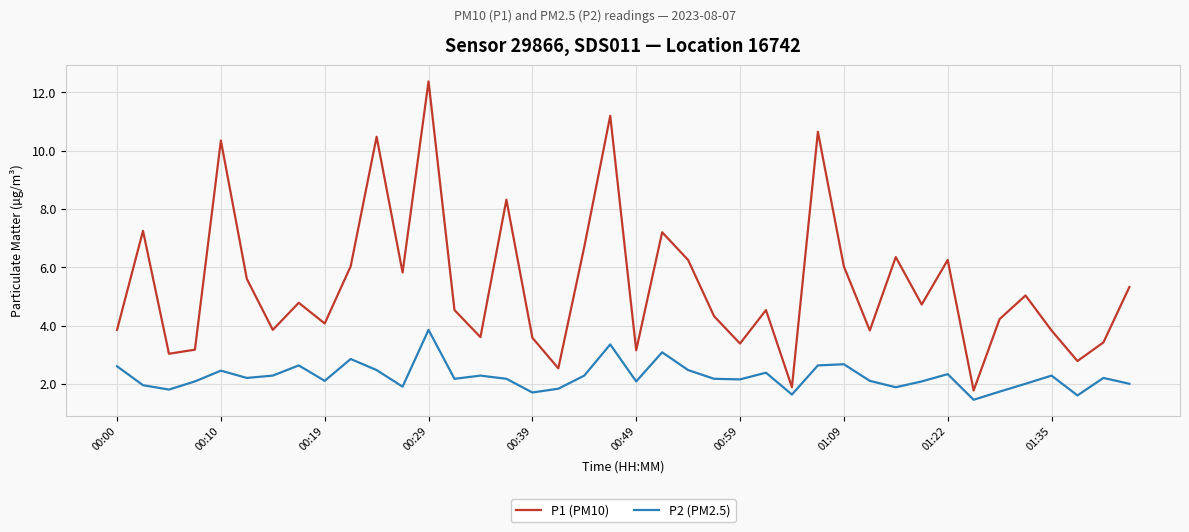

Rank the series by their average value, from lowest to highest.

P2 (PM2.5), P1 (PM10)